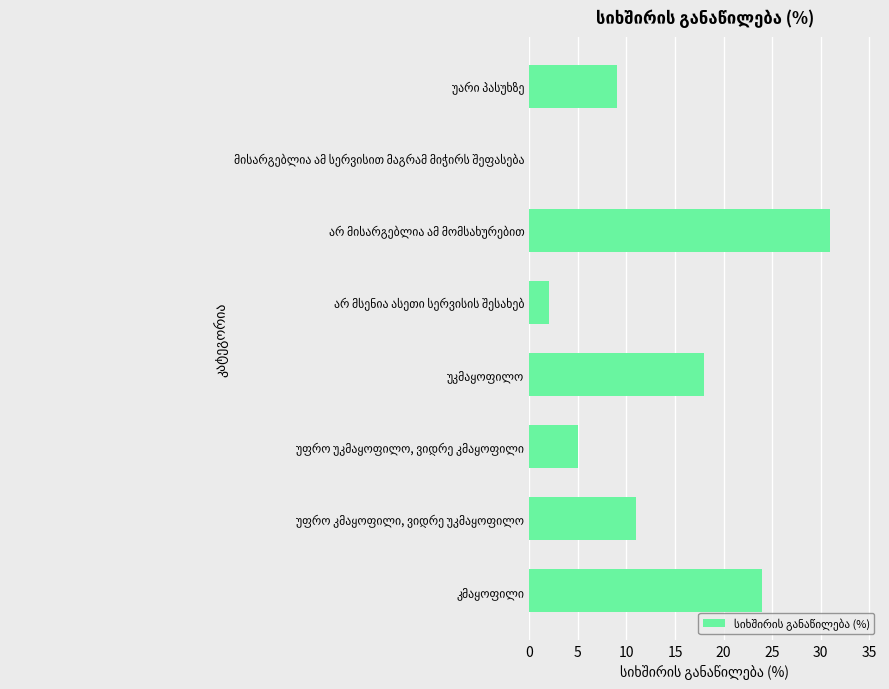

What is the sum of all values?

100